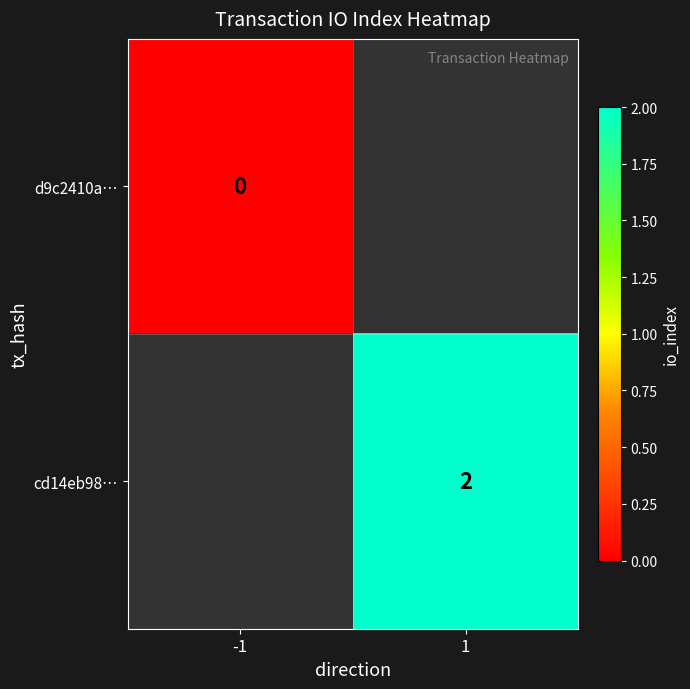

Is the value of d9c2410a… at -1 greater than the value of cd14eb98… at 1?

No